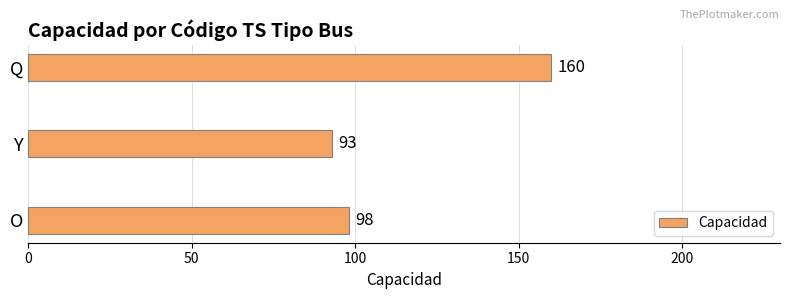

Where is the data nearest to the value 126?

O